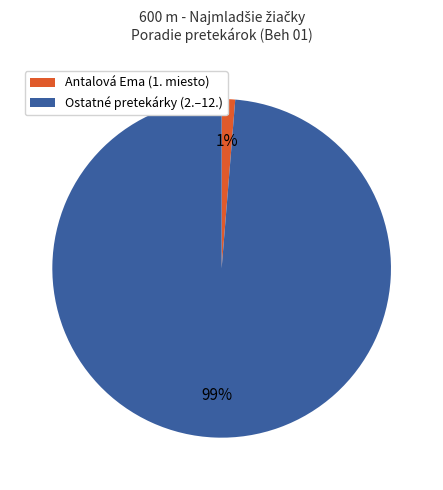

Which slice is the largest?

Ostatné pretekárky (2.–12.)